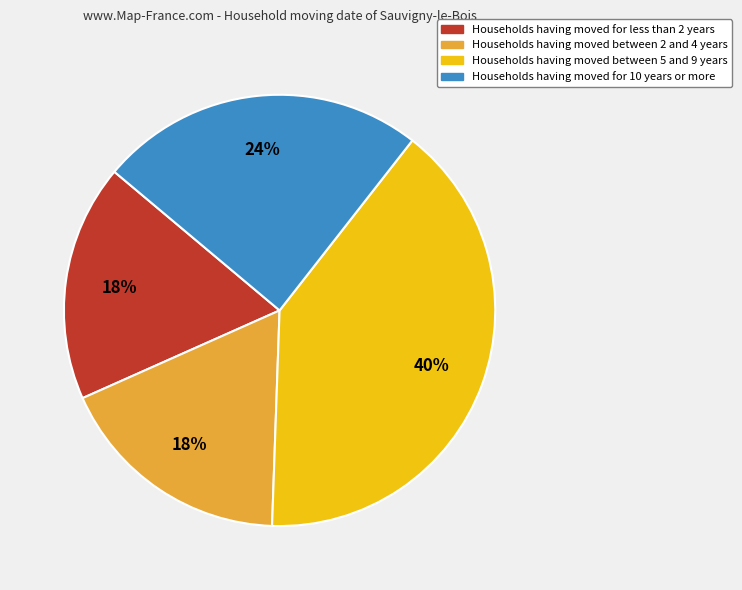

To the nearest percent, what is the difference between the largest and smallest slice percentages?

22%